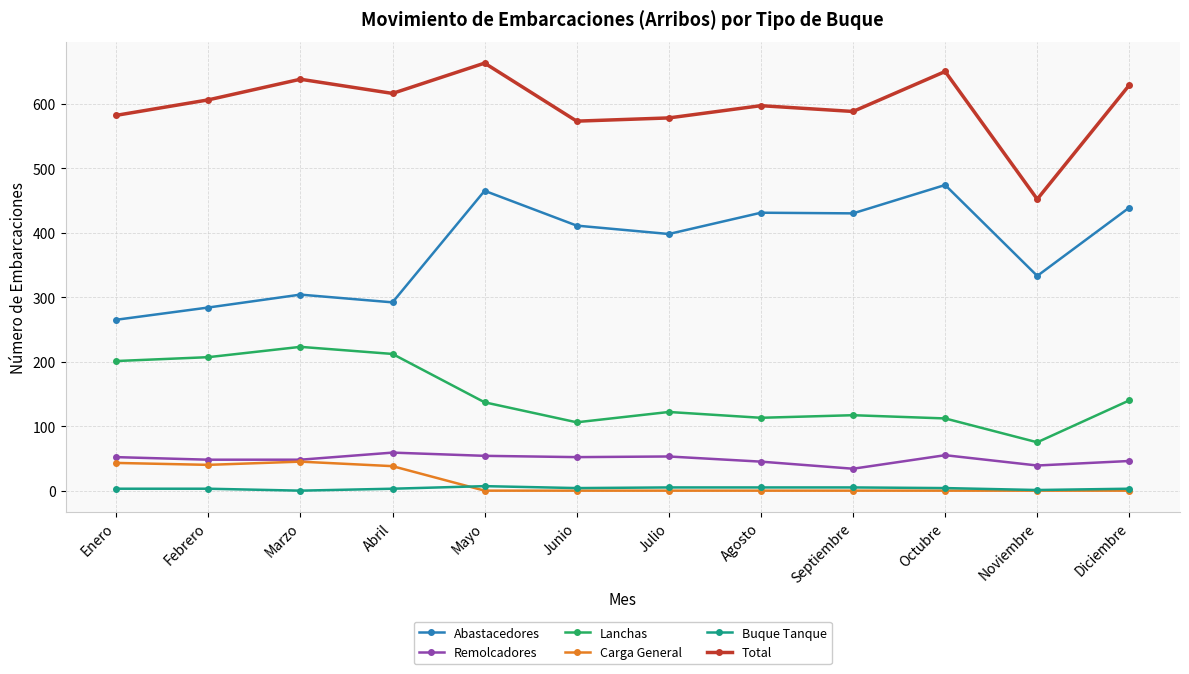

What is the lowest value of the Remolcadores series?

34